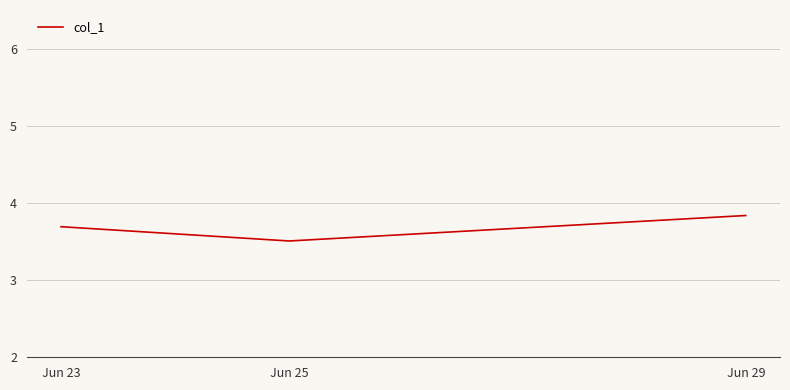

Approximately how many times larger is the value at Jun 29 compared to Jun 25?

1.1